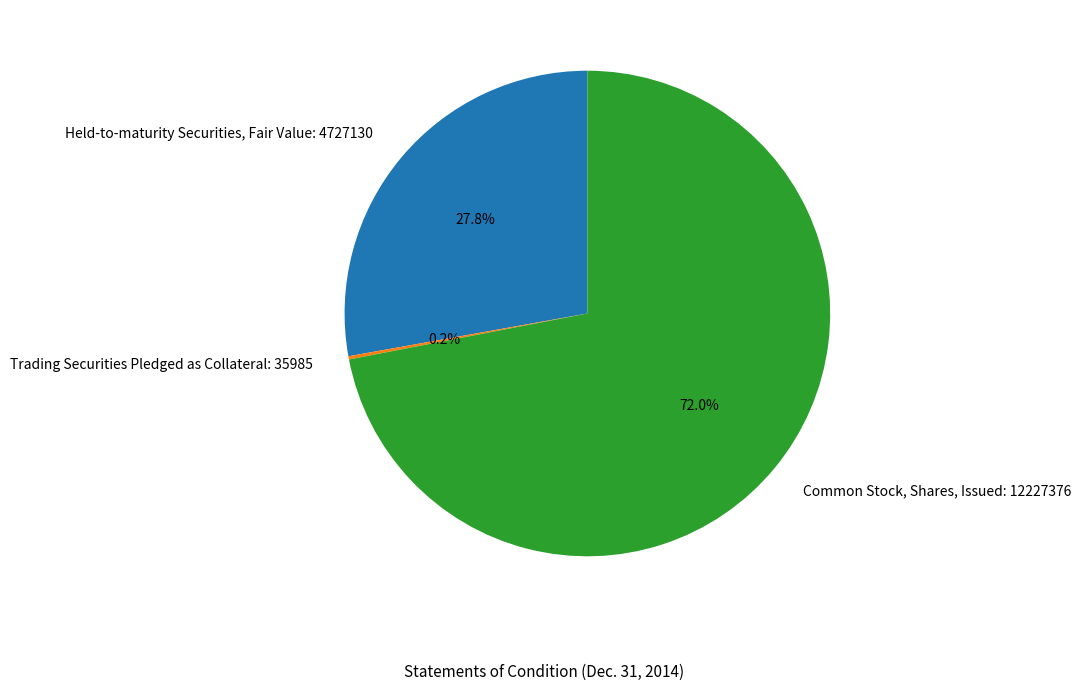

What percentage is the Common Stock, Shares, Issued: 12227376 slice, to the nearest percent?

72%